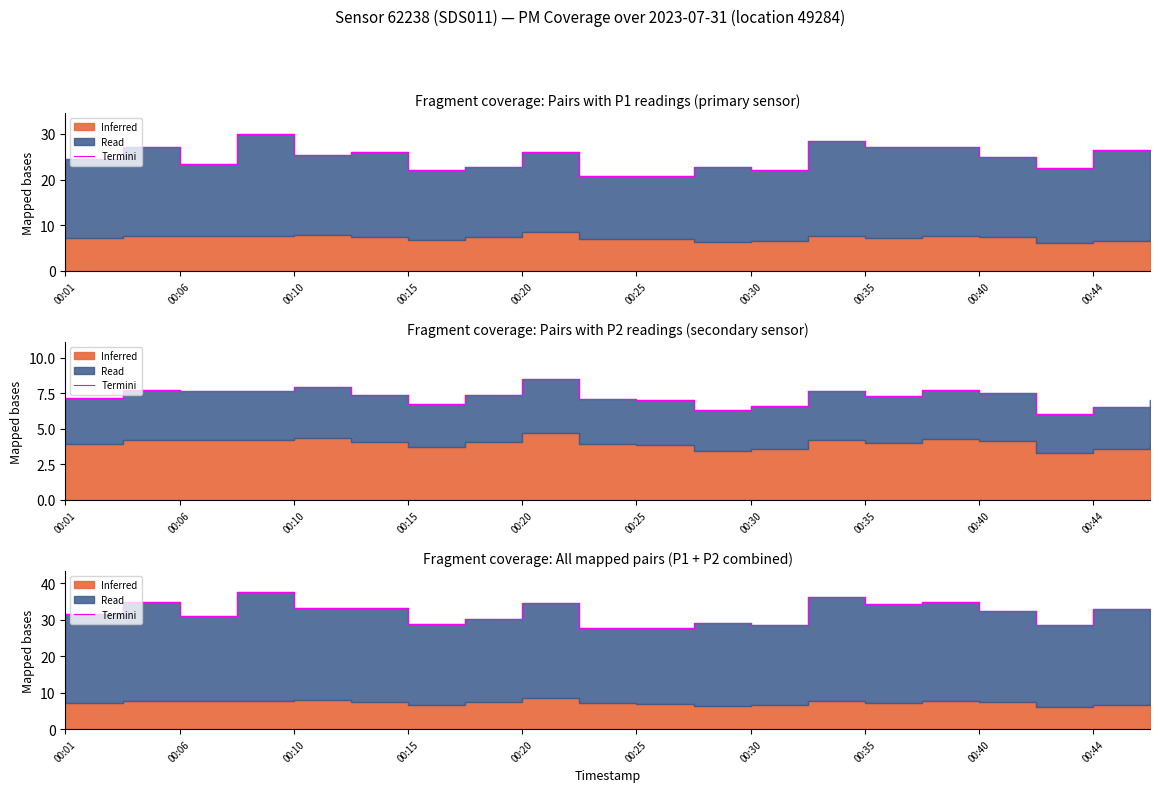

The value at 00:15 is 28.9. True or false?

True